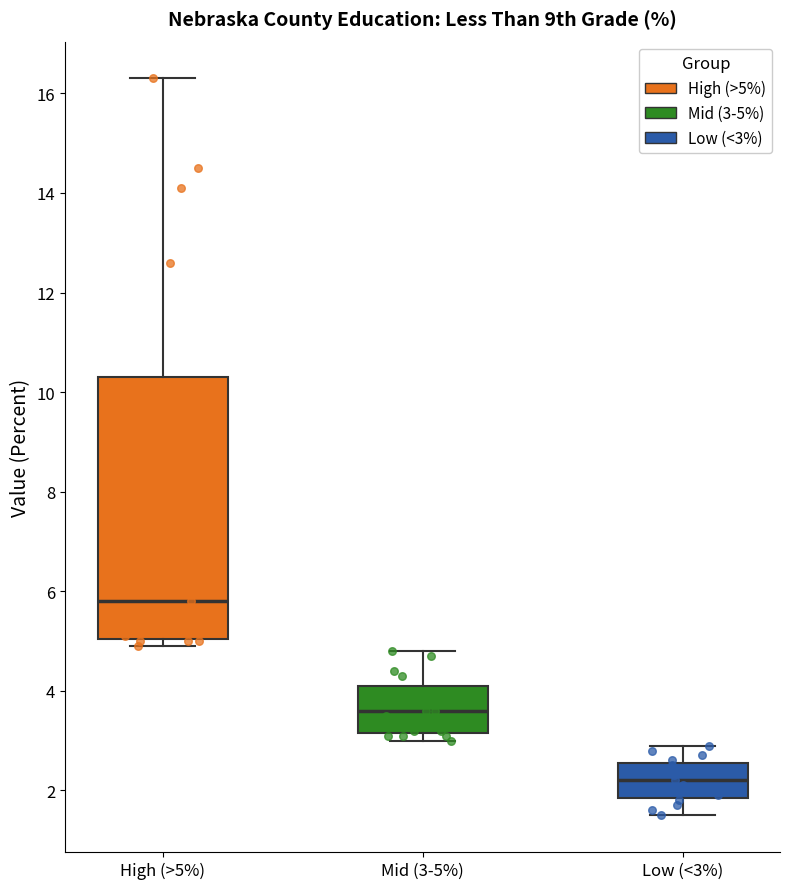

Where is the lower edge of the box for Mid (3-5%) on the y-axis? The values are not printed on the chart, so give them approximately, as read against the axis.

3.2